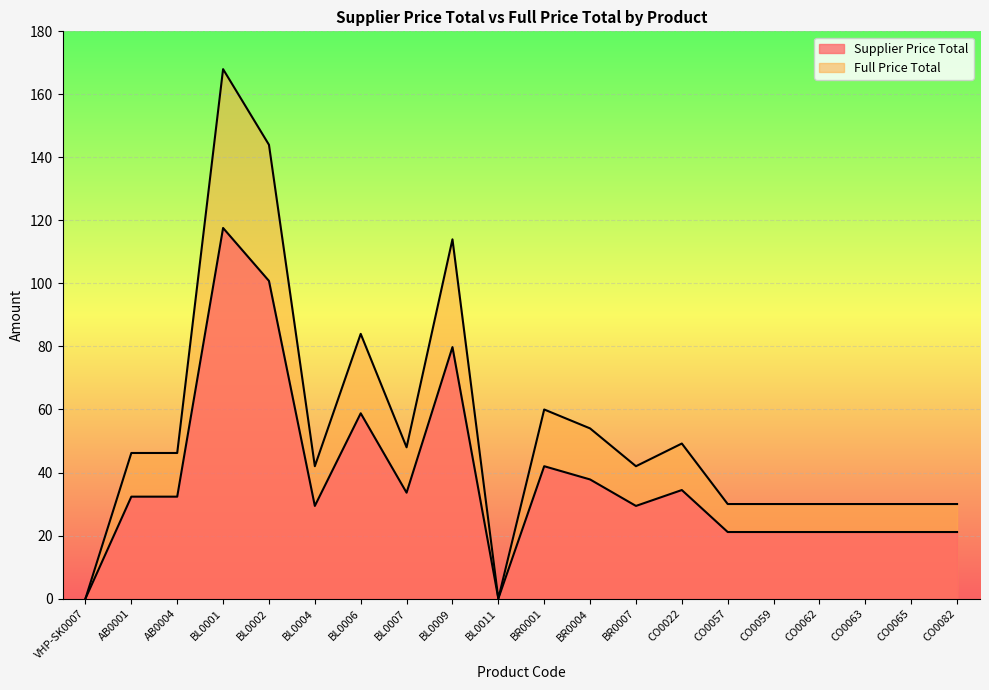

Reading left to right, what are all the values shown in this chart?

Supplier Price Total: 0.0	32.3	32.3	117.6	100.8	29.4	58.8	33.6	79.8	0.0	42.0	37.8	29.4	34.4	21.1	21.1	21.1	21.1	21.1	21.1
Full Price Total: 0.0	46.2	46.2	168.0	144.0	42.0	84.0	48.0	114.0	0.0	60.0	54.0	42.0	49.2	30.0	30.0	30.0	30.0	30.0	30.0